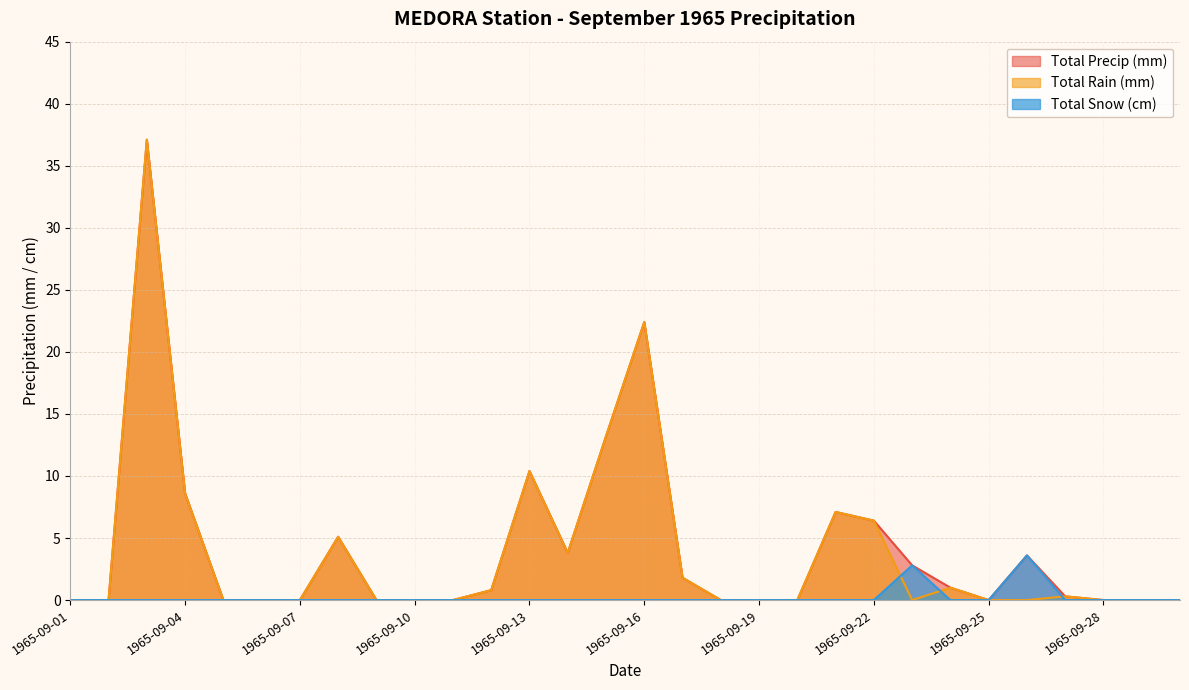

What are all the series names shown in the legend?

Total Precip (mm), Total Rain (mm), Total Snow (cm)